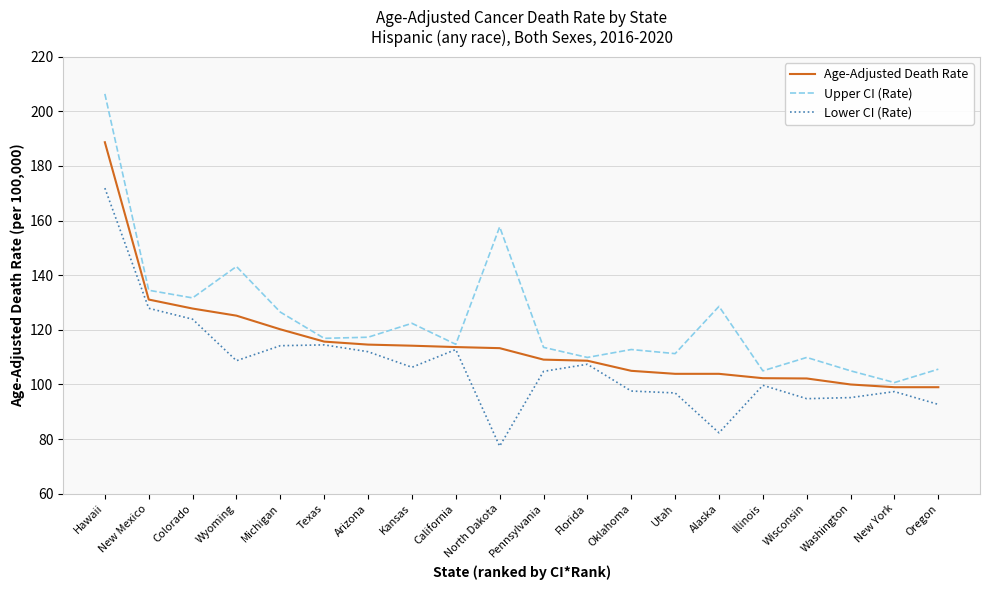

What position from the left is Pennsylvania?

11